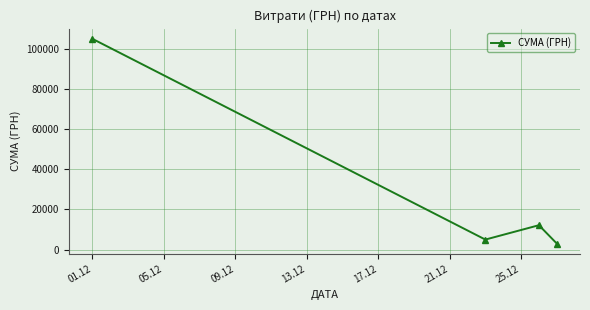

How many series are shown in this chart?

1